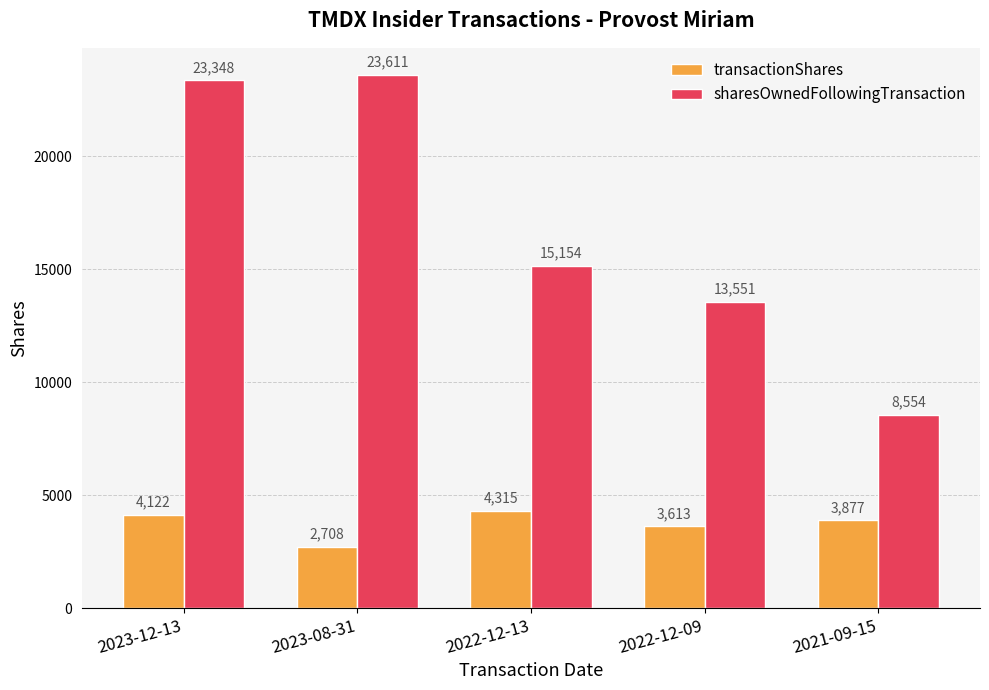

What is the sum of the transactionShares values at 2022-12-09 and 2022-12-13?

7928